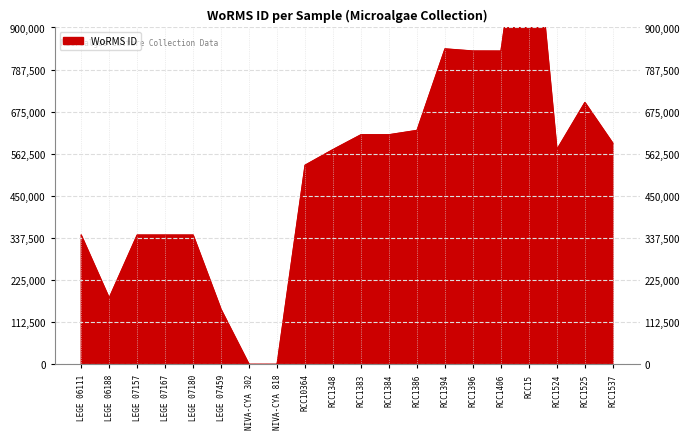

How many points are lower than both their immediate neighbors (excluding endpoints)?

3